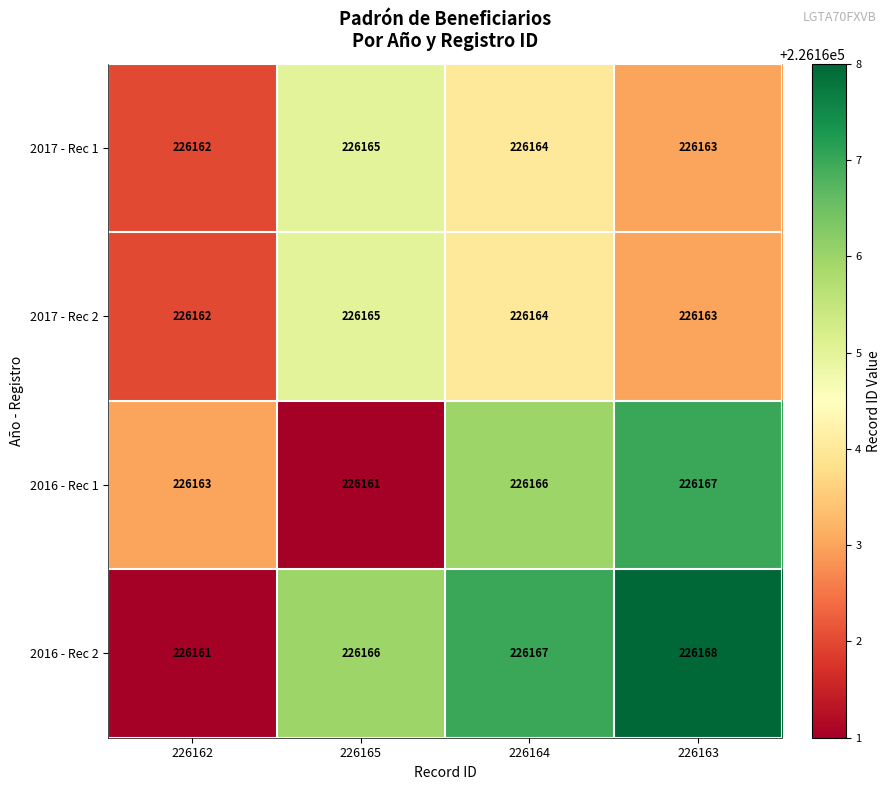

What is the total value across all series at 226162?

904648